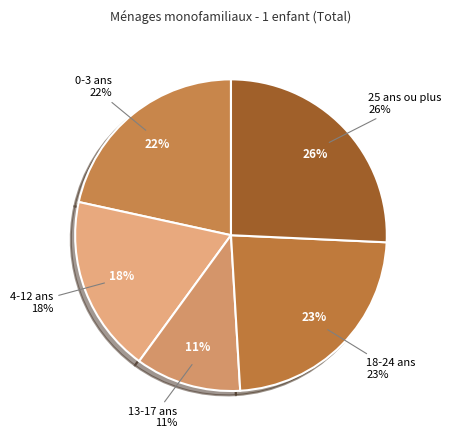

Which slice is the largest?

25 ans ou plus